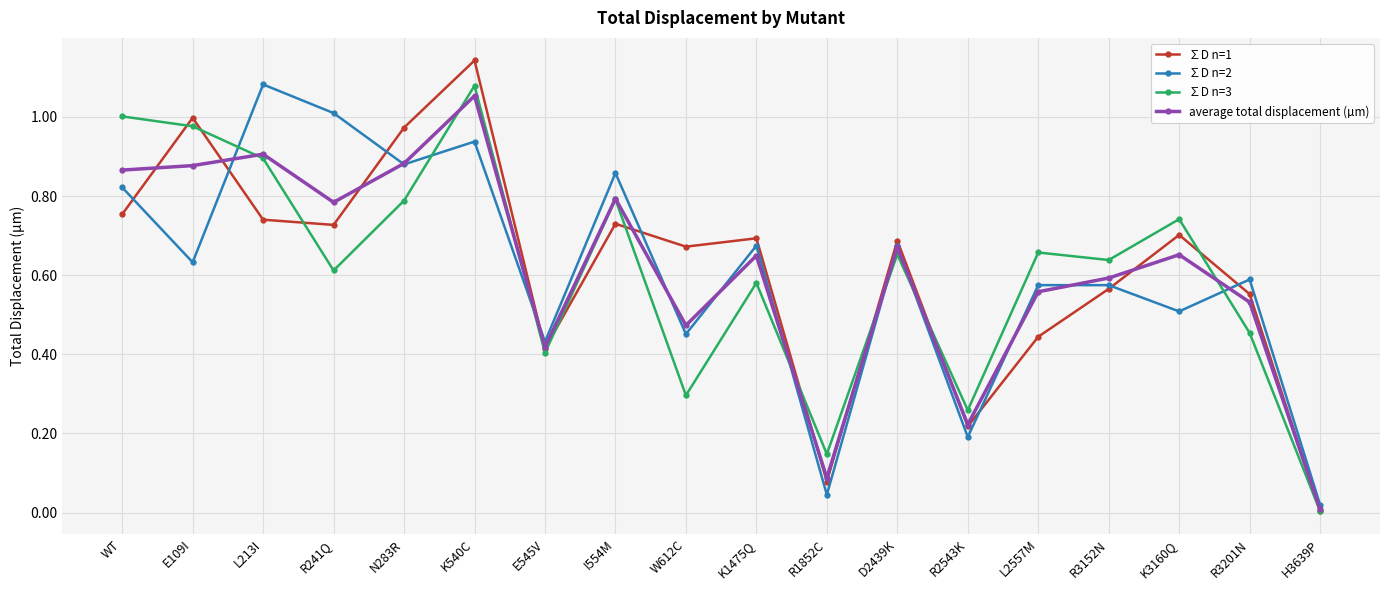

What are all the series names shown in the legend?

∑D n=1, ∑D n=2, ∑D n=3, average total displacement (µm)